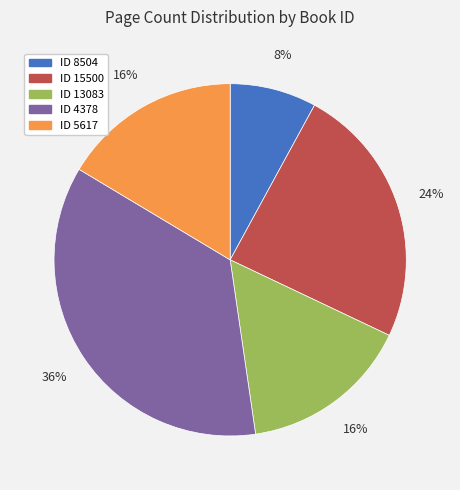

To the nearest percent, what is the average slice percentage?

20%